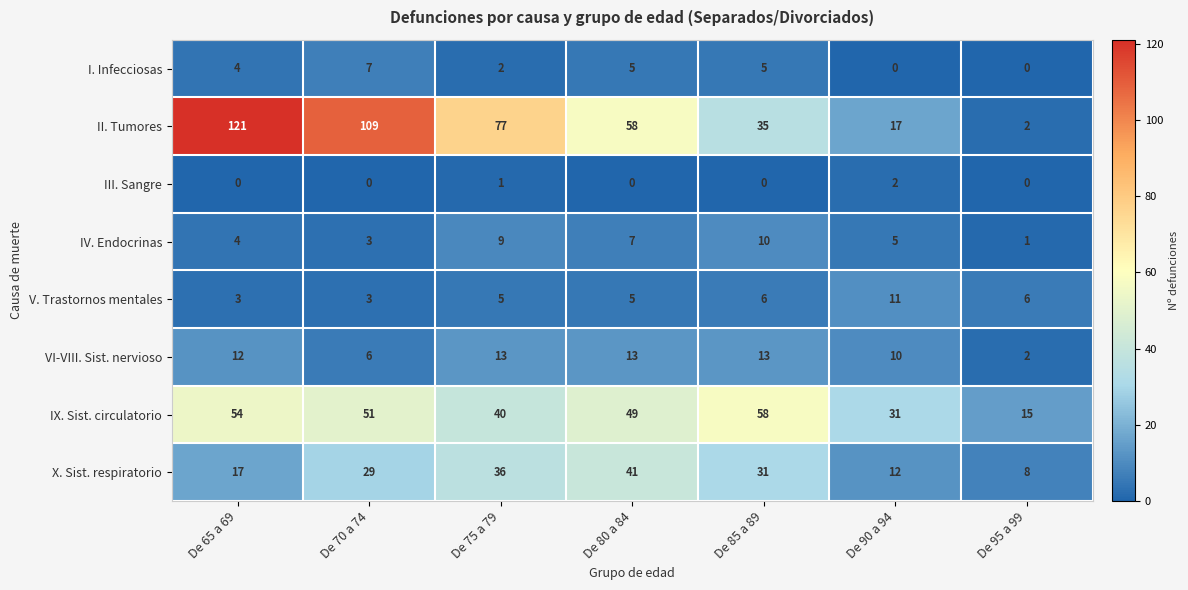

How many data points in X. Sist. respiratorio are less than 29?

3